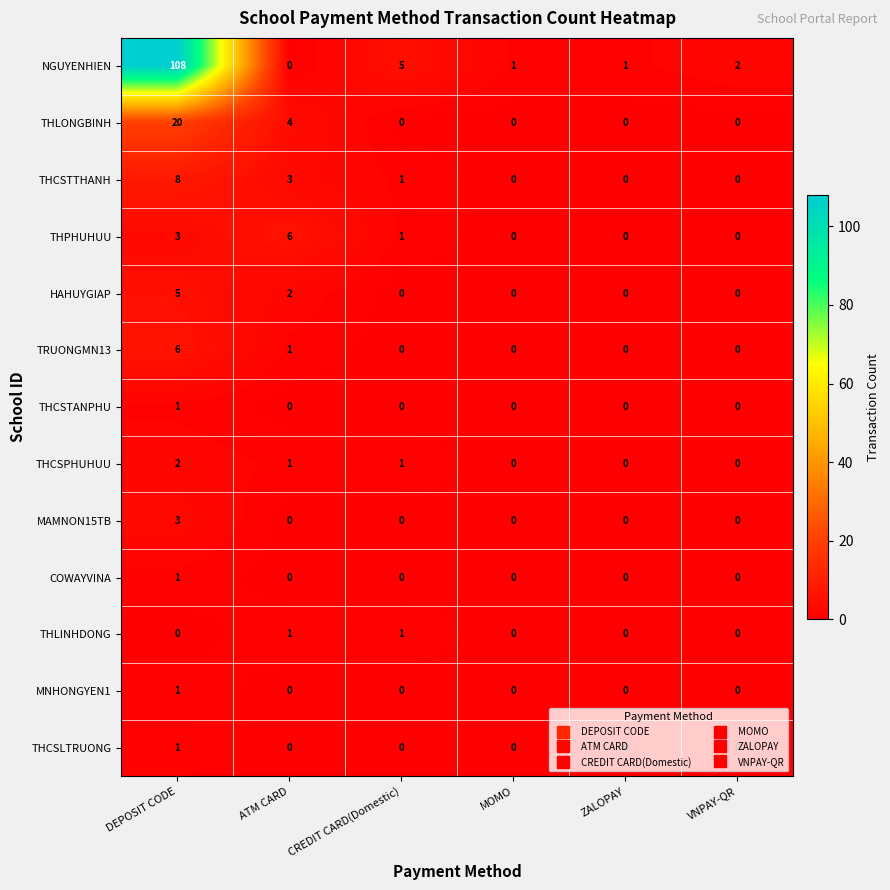

Count the number of data series in this chart.

13